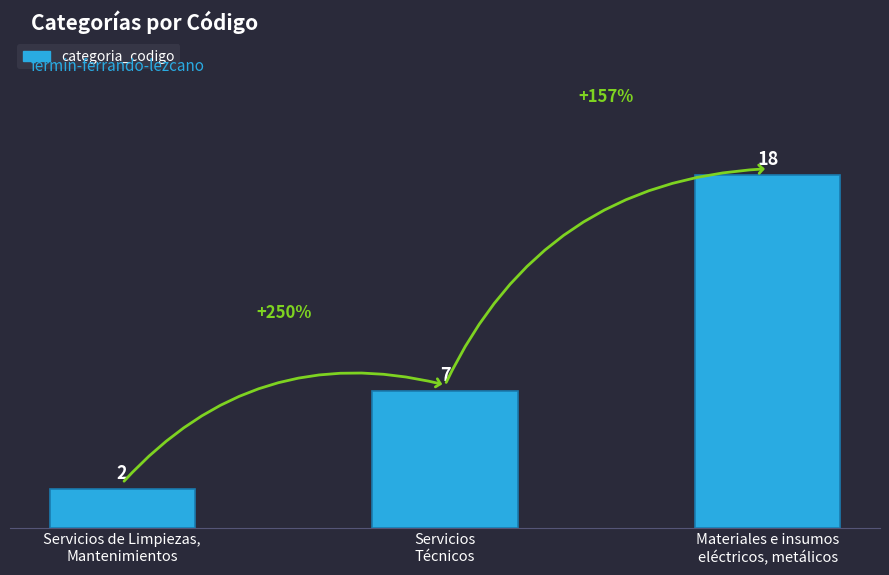

What is the ratio of the value at Servicios de Limpiezas,
Mantenimientos to the value at Materiales e insumos
eléctricos, metálicos?

0.1